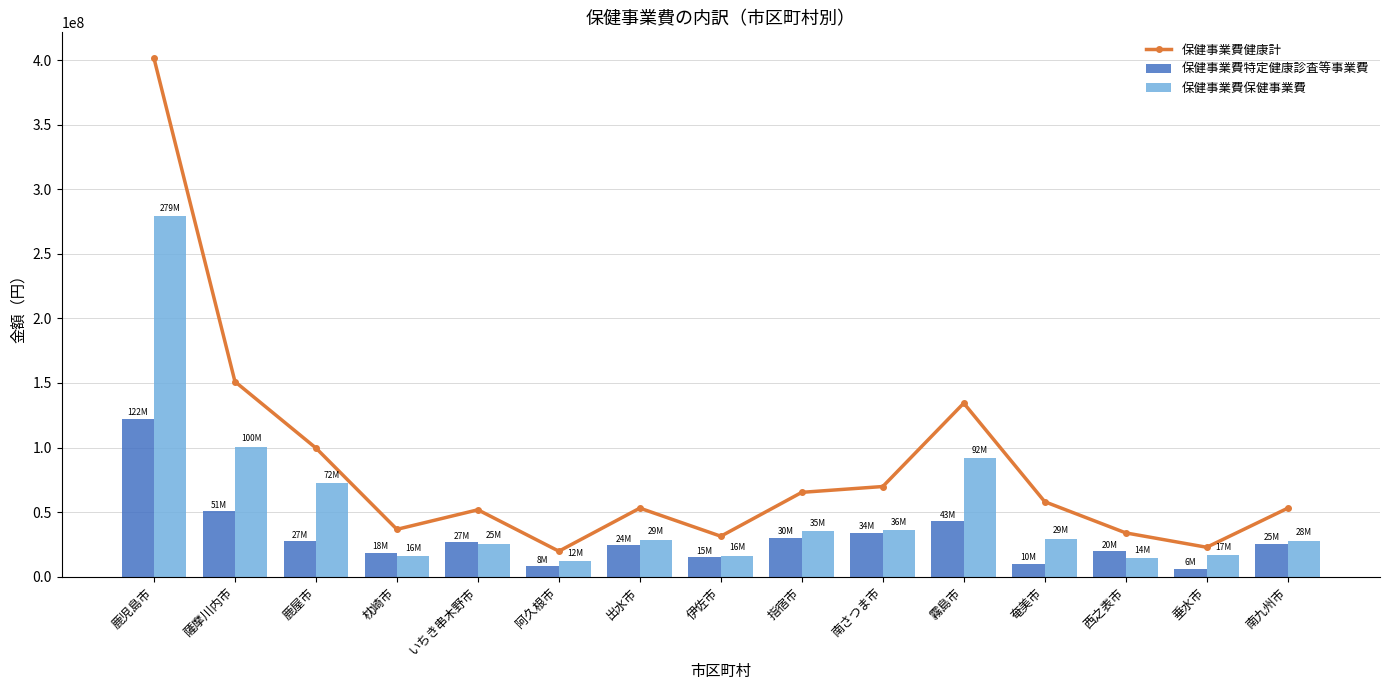

What is the highest value of the 保健事業費特定健康診査等事業費 series?

122350264